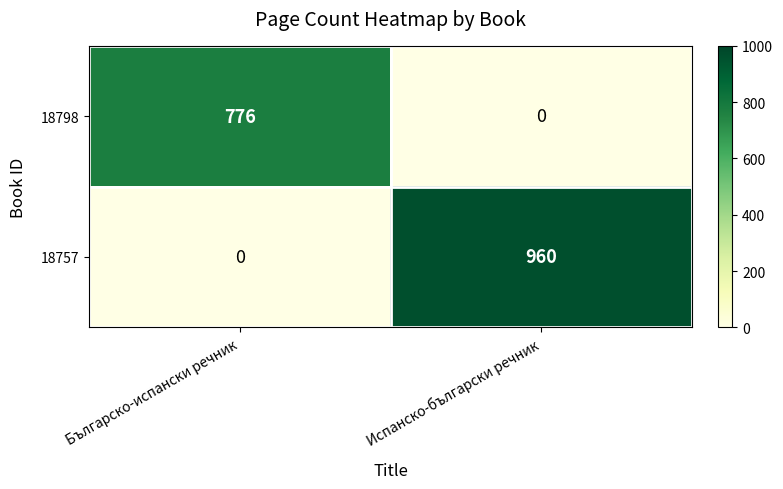

What is the difference between the maximum and minimum values in the 18798 series?

776